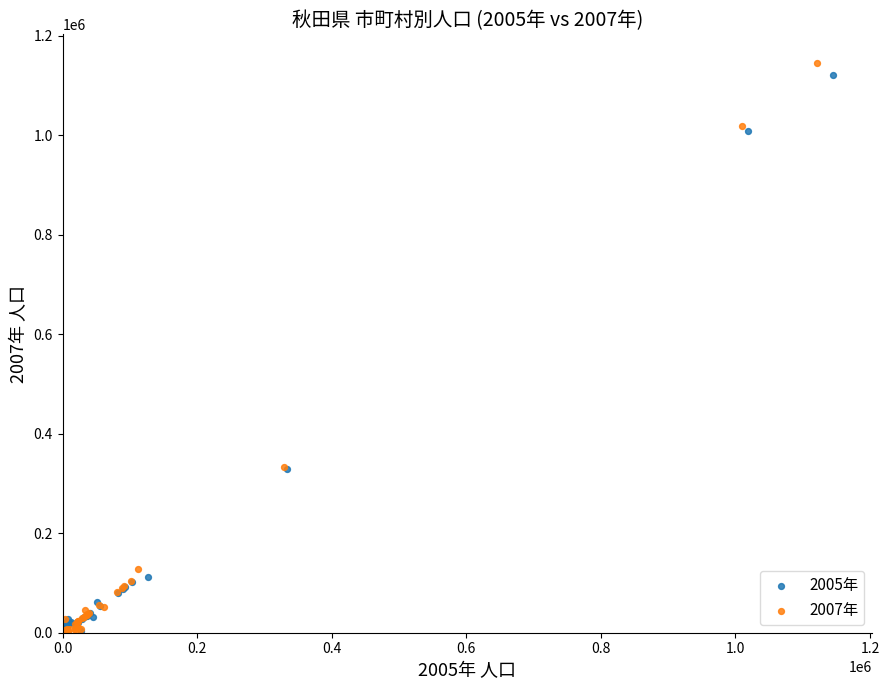

Which series has the largest Y range (max minus min)?

2007年